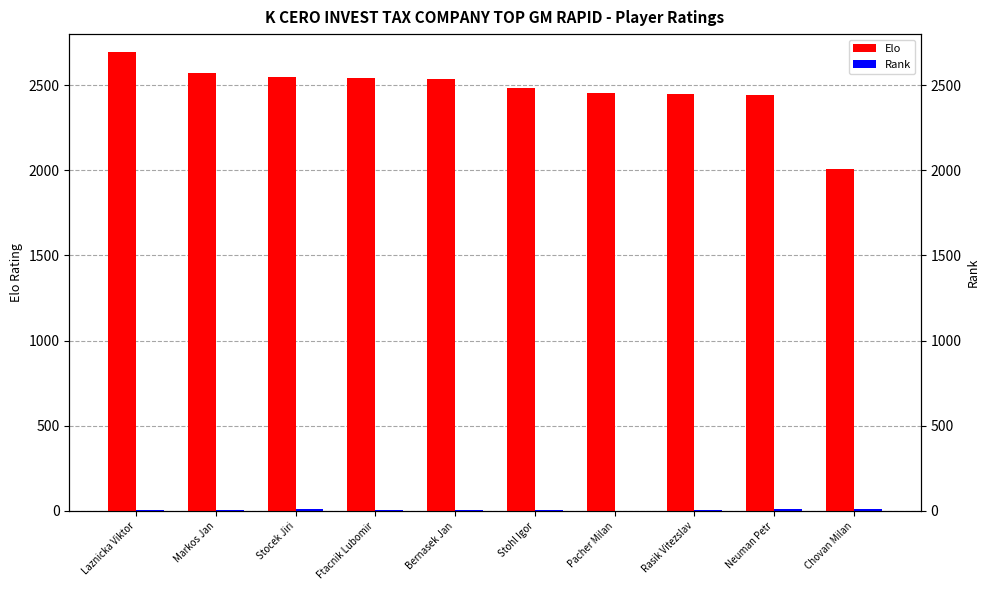

How many data points does each series have?

10